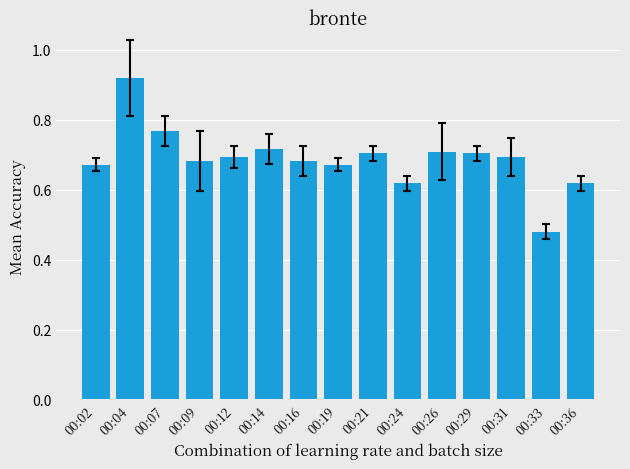

True or false: the data shows 0.7 at 00:12.

True